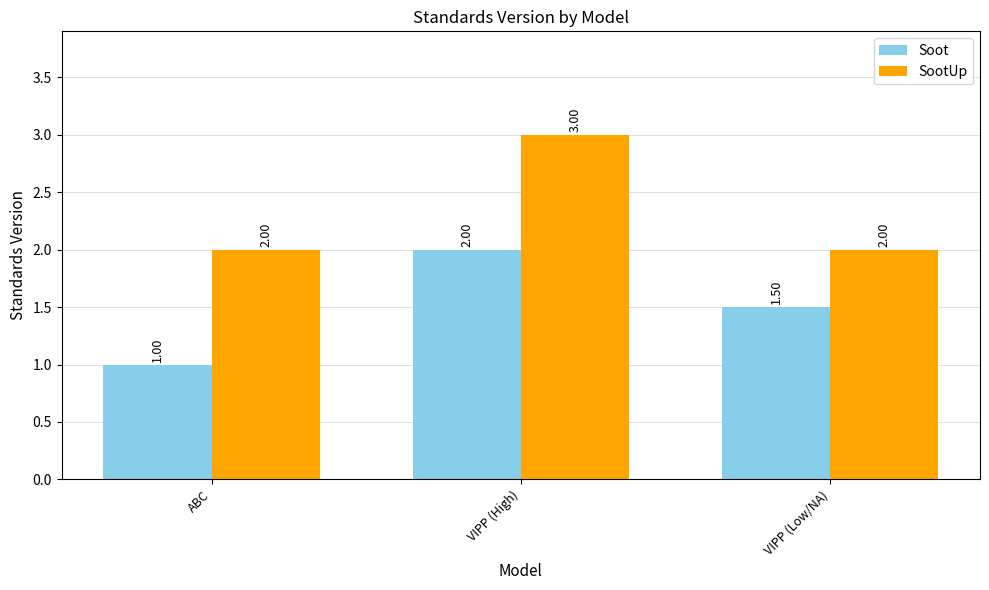

What is the difference between the highest and lowest values at VIPP (High)?

1.0